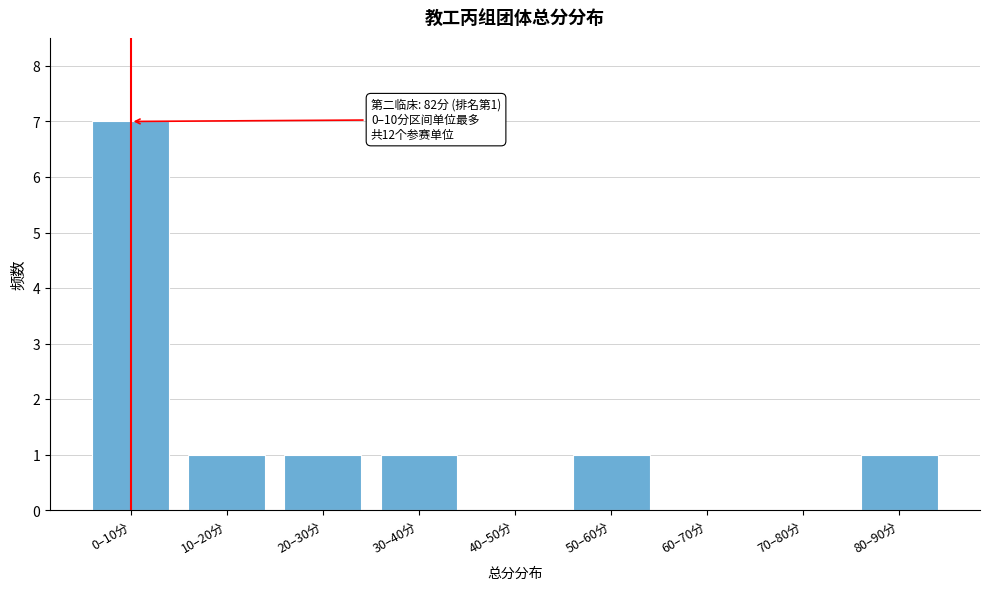

Reading left to right, transcribe all the data shown in this chart.

0–10分=7	10–20分=1	20–30分=1	30–40分=1	40–50分=0	50–60分=1	60–70分=0	70–80分=0	80–90分=1